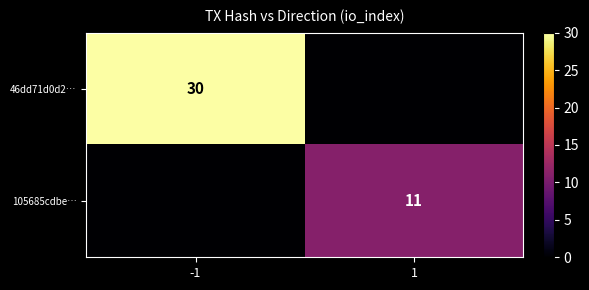

The value of 46dd71d0d2… at -1 is 30. True or false?

True